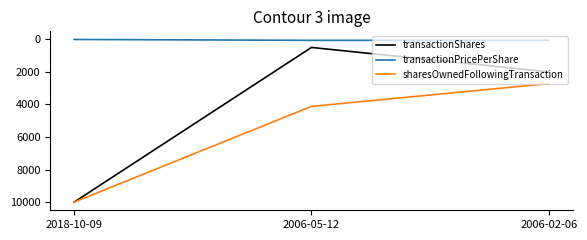

How many values in the transactionPricePerShare series exceed 59?

2